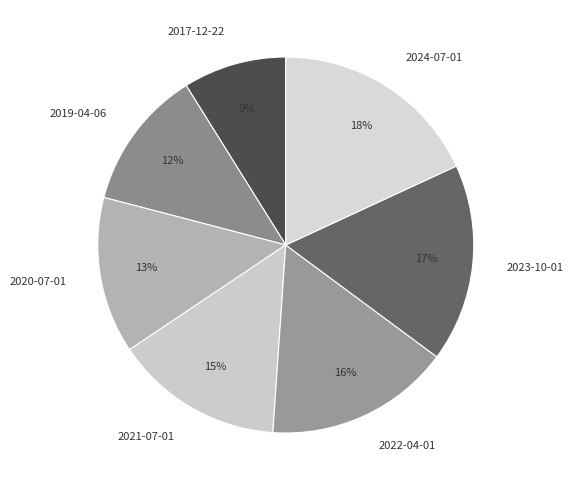

The 2023-10-01 slice represents 17% of the pie. True or false?

True